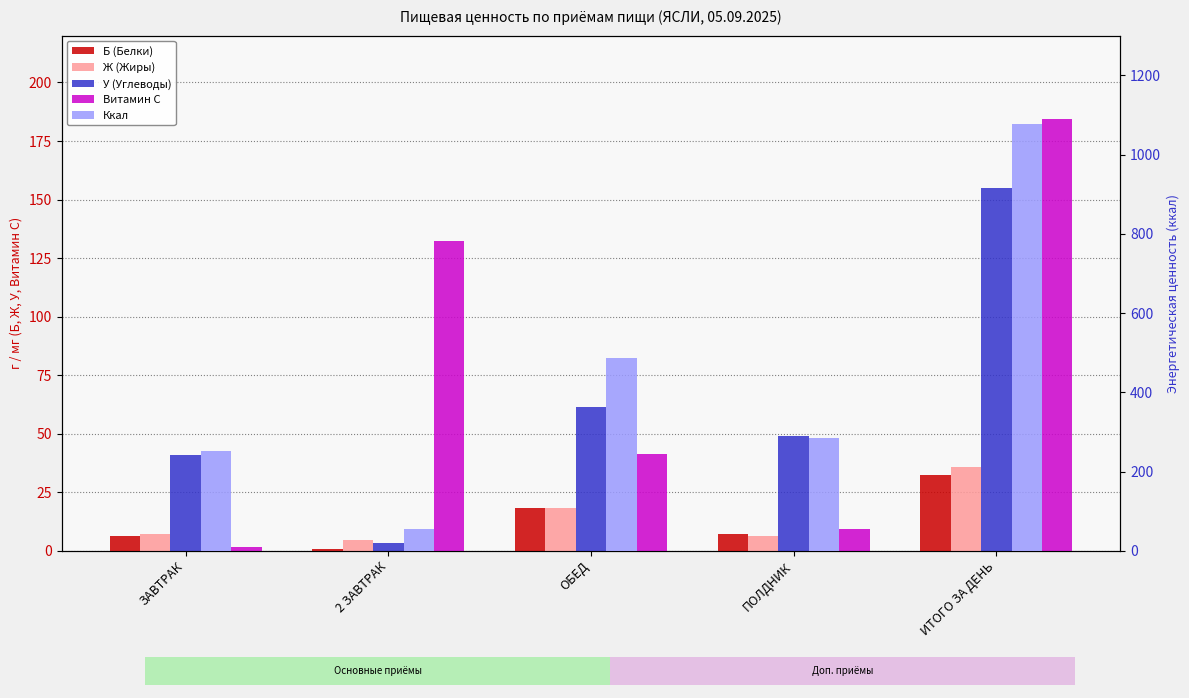

What is the sum of the Витамин С values at ОБЕД and ИТОГО ЗА ДЕНЬ?

225.5